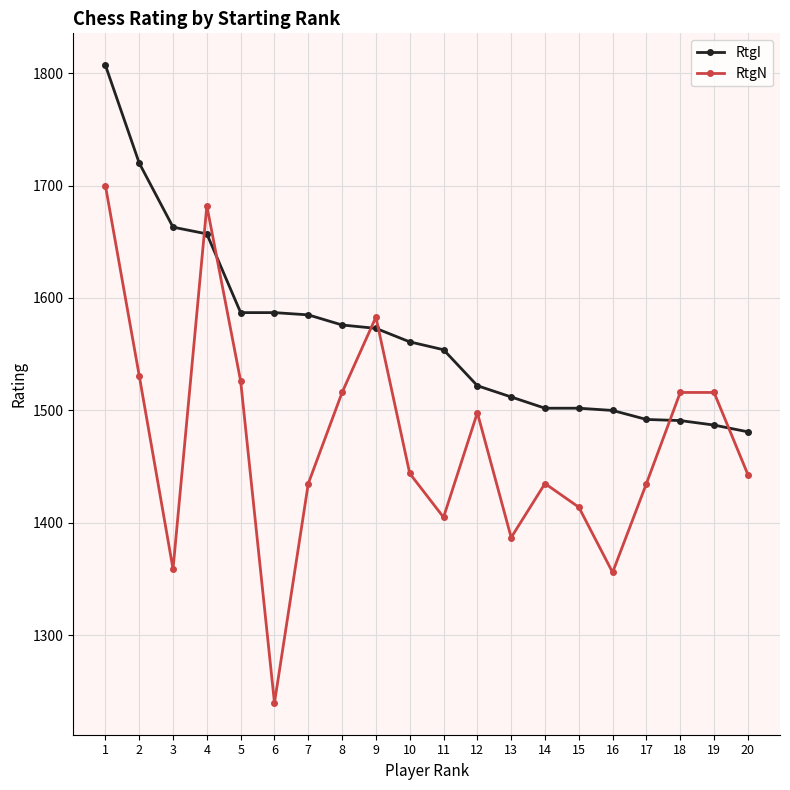

True or false: RtgN and RtgI intersect in this chart.

True